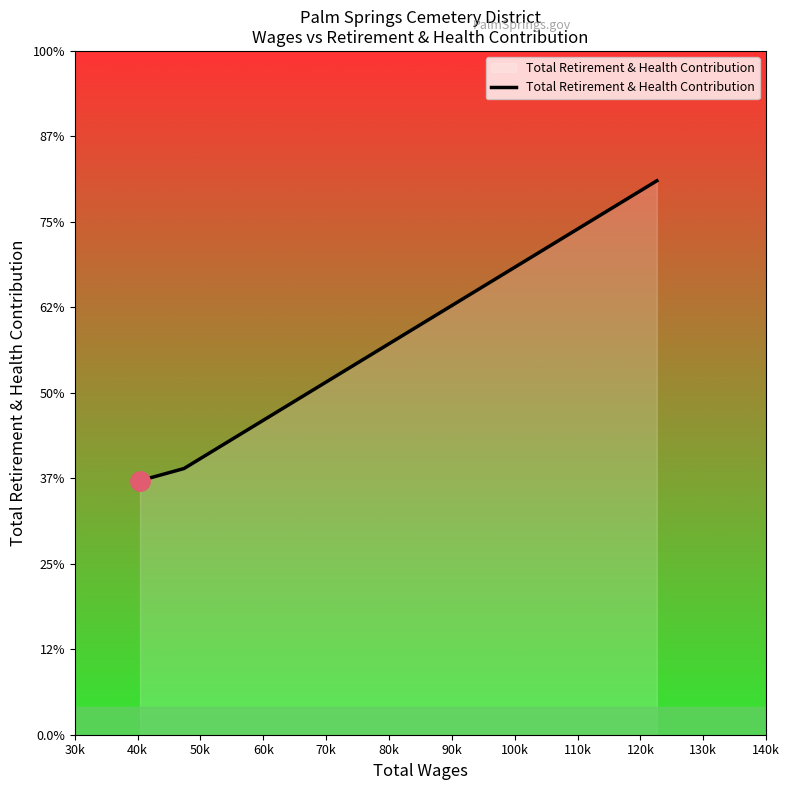

At which label does the data first exceed 15572?

50k